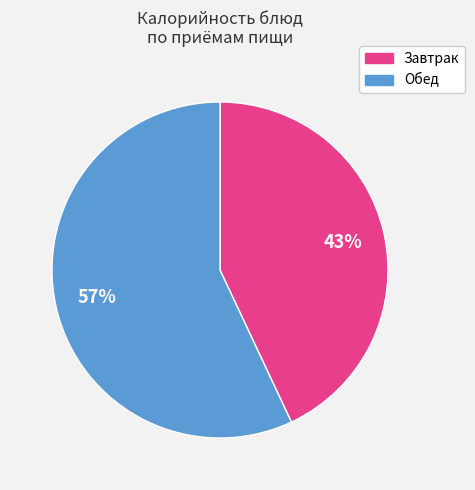

Does any single category account for the majority?

Yes